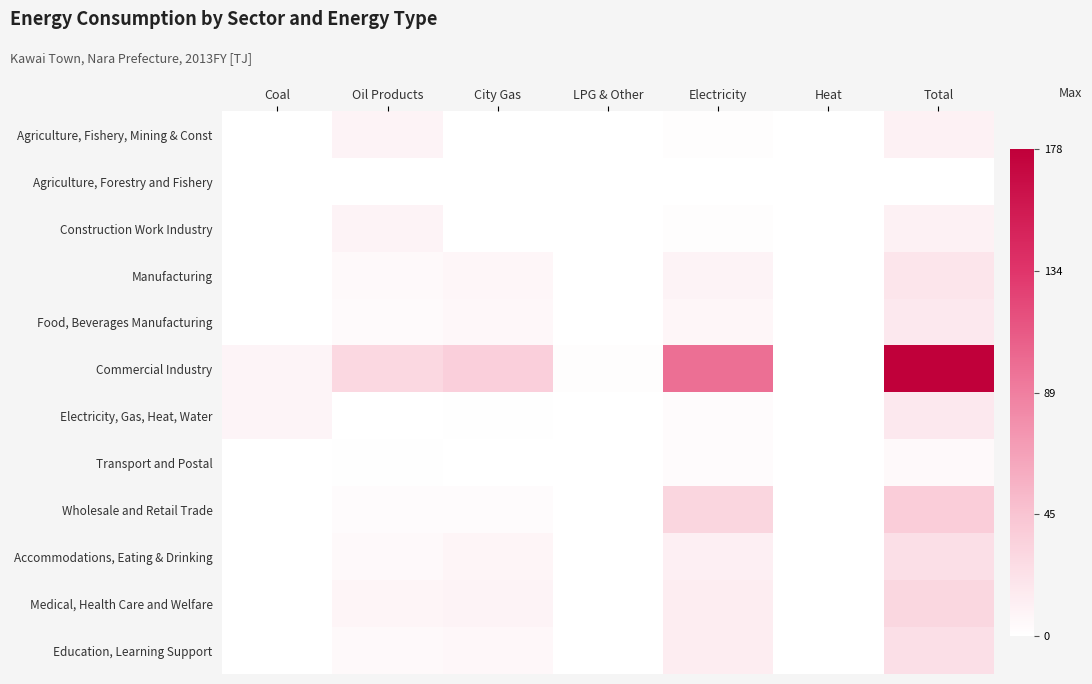

Which label corresponds to the largest value in the chart?

Total